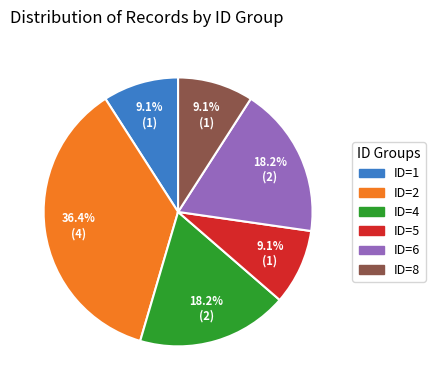

What percentage is the ID=1 slice, to the nearest percent?

9%